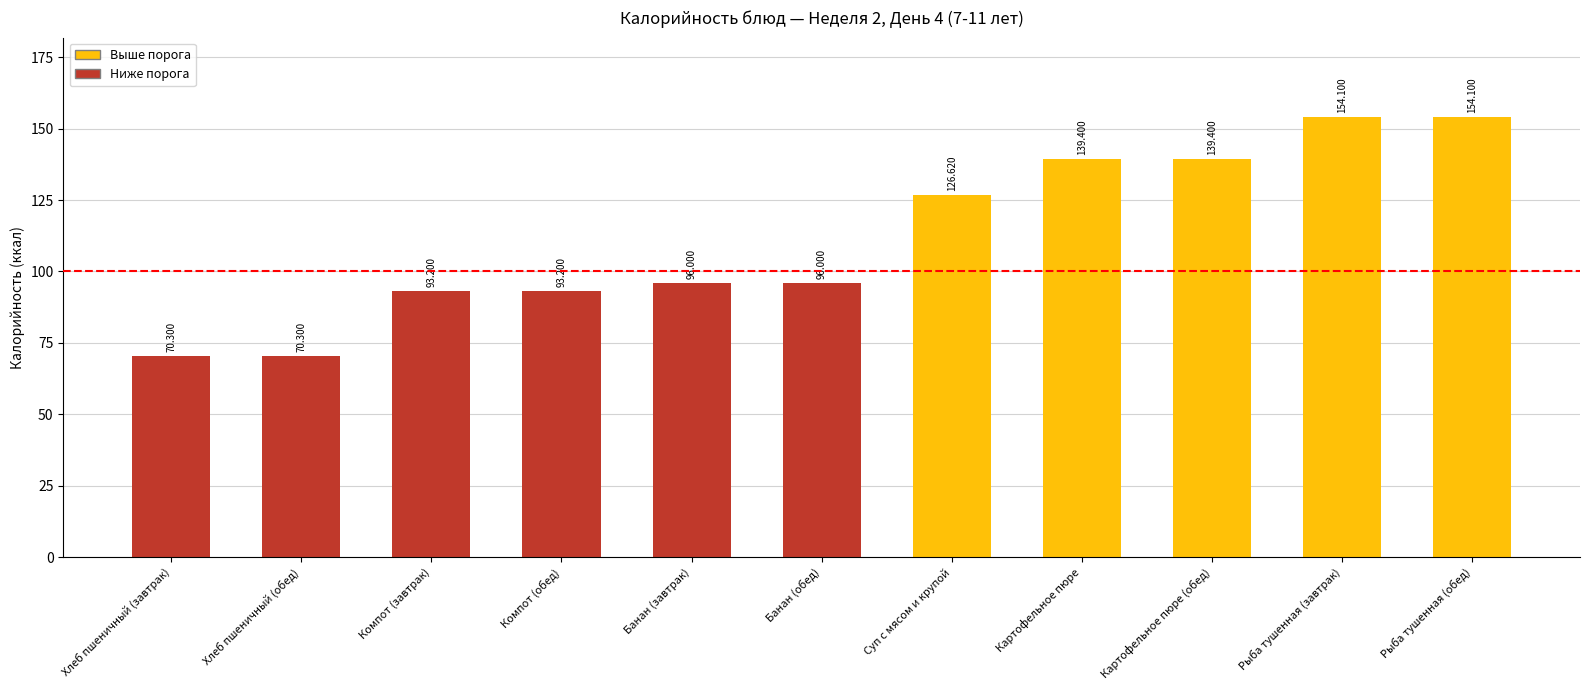

Are the bars grouped side by side (vs. stacked)?

No